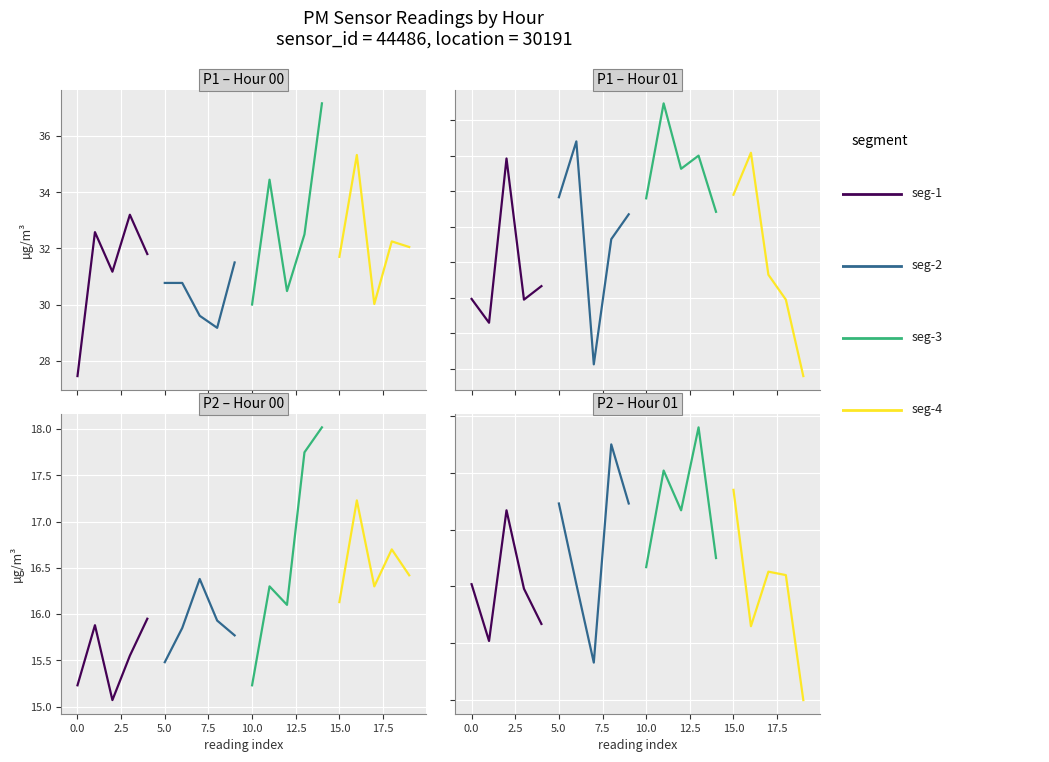

Which series has the largest total across all categories?

seg-3